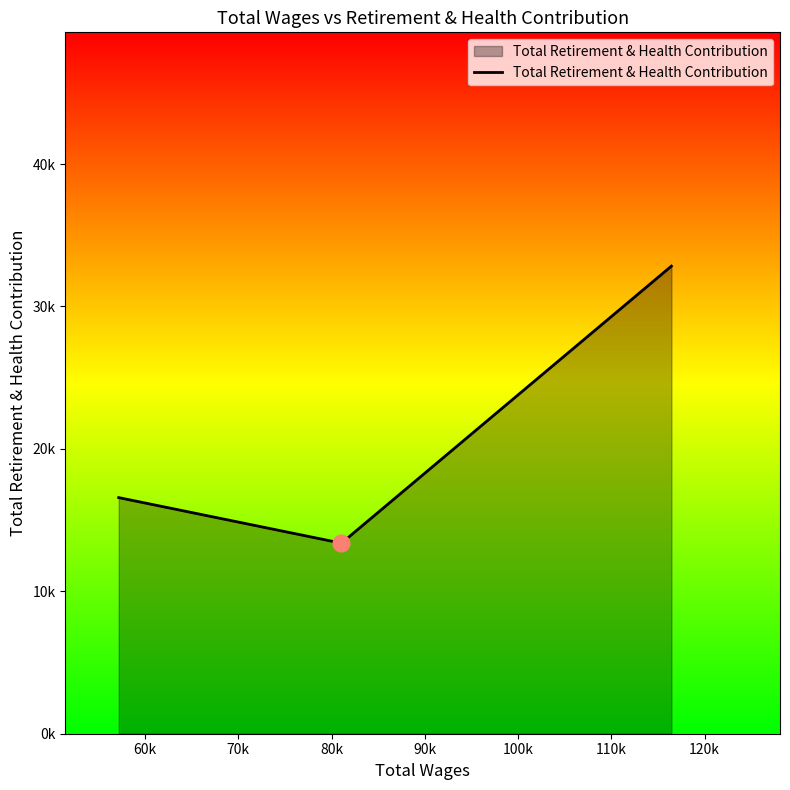

Does the chart display data point markers on the line(s)?

No